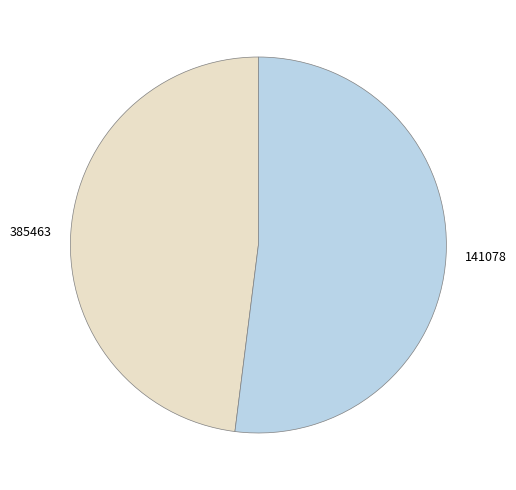

What is the ratio of the value at 385463 to the value at 141078?

0.9